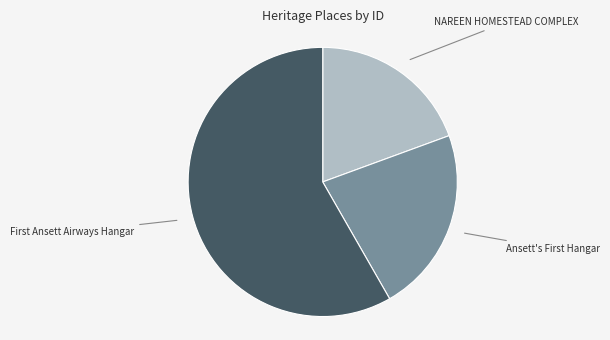

Is it true that NAREEN HOMESTEAD COMPLEX is 19% of the pie?

True